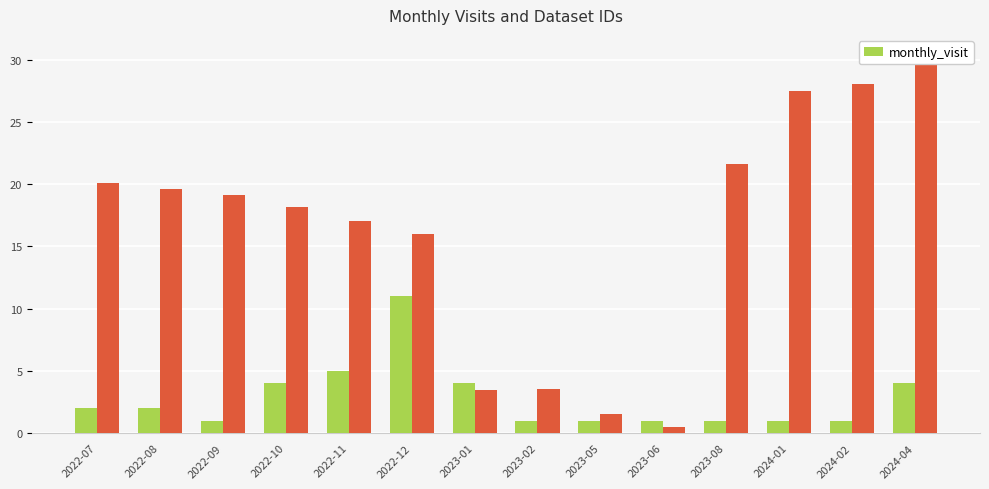

At which label does the data first exceed 2?

2022-10